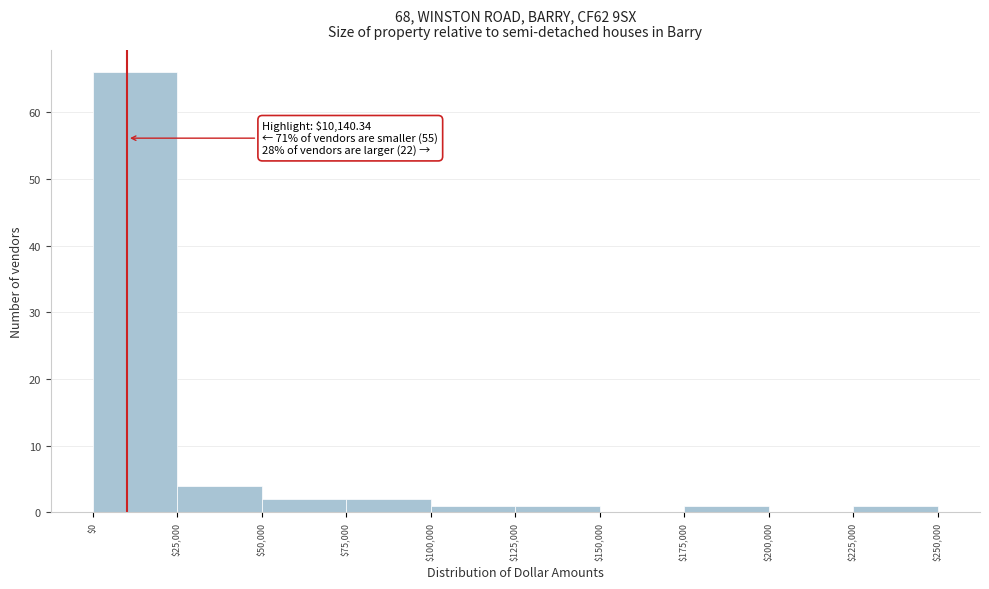

Over which range of the x-axis is the bar tallest?

$0 to $25,000